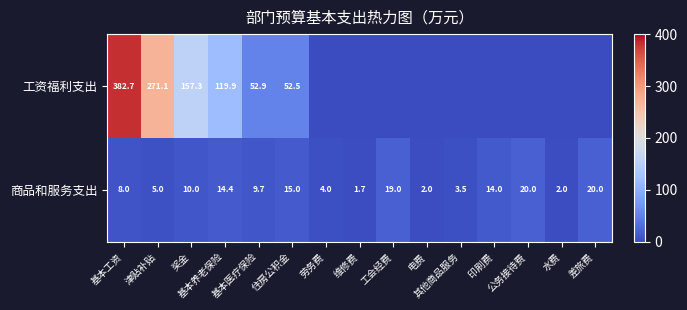

How many values in the 商品和服务支出 series exceed 9?

8